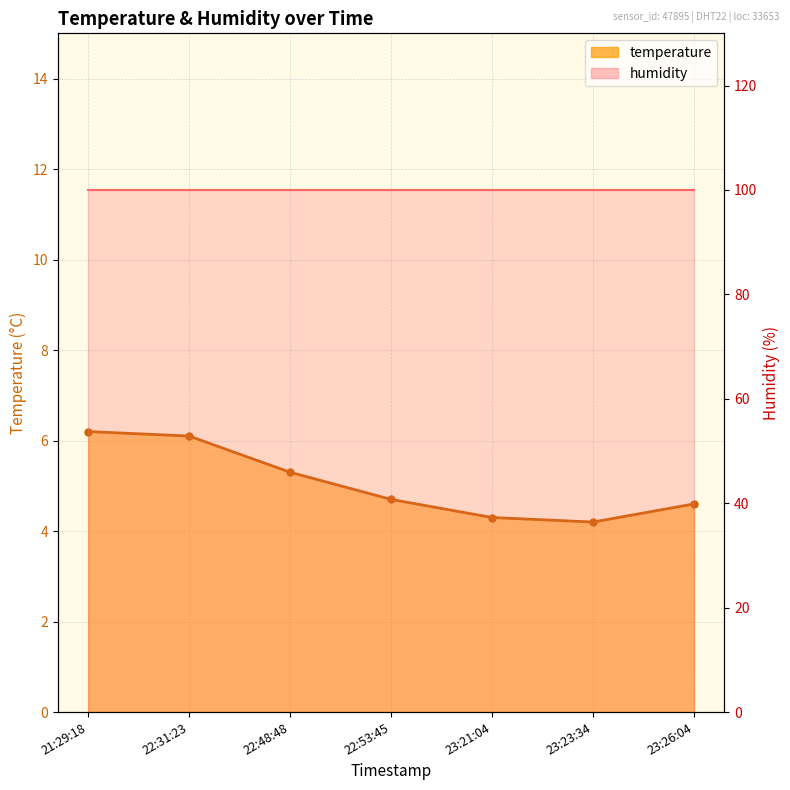

True or false: the data shows 8.4 at 22:53:45.

False